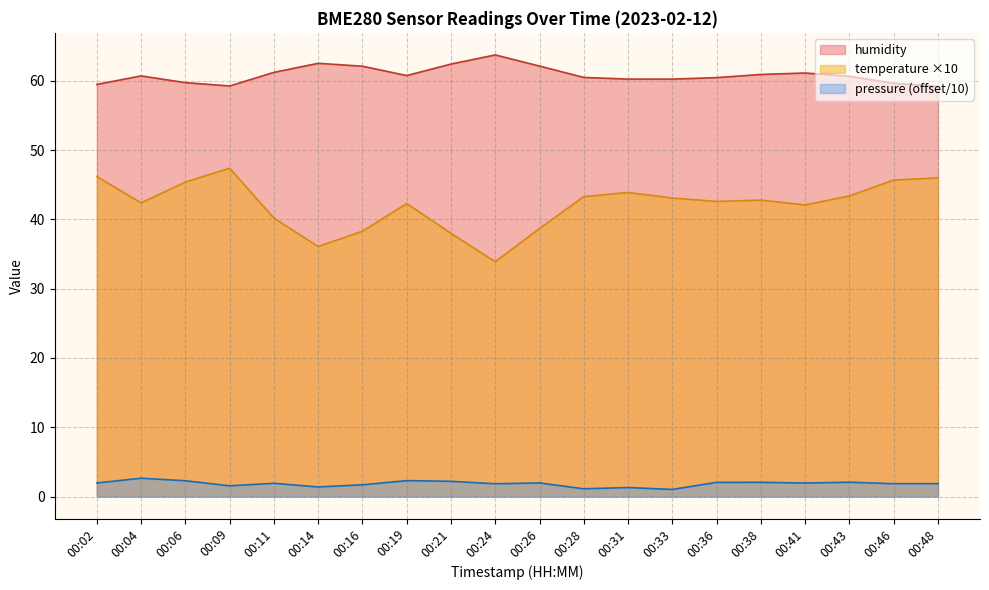

Reading left to right, transcribe all the data shown in this chart.

temperature: 00:02=46.2	00:04=42.4	00:06=45.4	00:09=47.4	00:11=40.2	00:14=36.1	00:16=38.3	00:19=42.3	00:21=38.0	00:24=33.9	00:26=38.7	00:28=43.3	00:31=43.9	00:33=43.1	00:36=42.6	00:38=42.8	00:41=42.1	00:43=43.4	00:46=45.7	00:48=46.0
humidity: 00:02=59.5	00:04=60.7	00:06=59.8	00:09=59.3	00:11=61.2	00:14=62.5	00:16=62.1	00:19=60.8	00:21=62.4	00:24=63.8	00:26=62.1	00:28=60.5	00:31=60.3	00:33=60.3	00:36=60.5	00:38=60.9	00:41=61.1	00:43=60.7	00:46=59.7	00:48=59.2
pressure_norm: 00:02=1.9	00:04=2.6	00:06=2.3	00:09=1.5	00:11=1.9	00:14=1.4	00:16=1.7	00:19=2.3	00:21=2.2	00:24=1.8	00:26=2.0	00:28=1.1	00:31=1.3	00:33=1.0	00:36=2.0	00:38=2.0	00:41=1.9	00:43=2.1	00:46=1.9	00:48=1.9